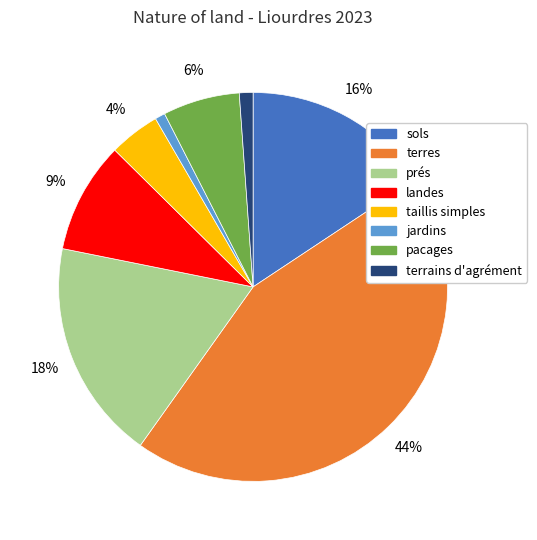

To the nearest percent, what portion does jardins represent?

1%